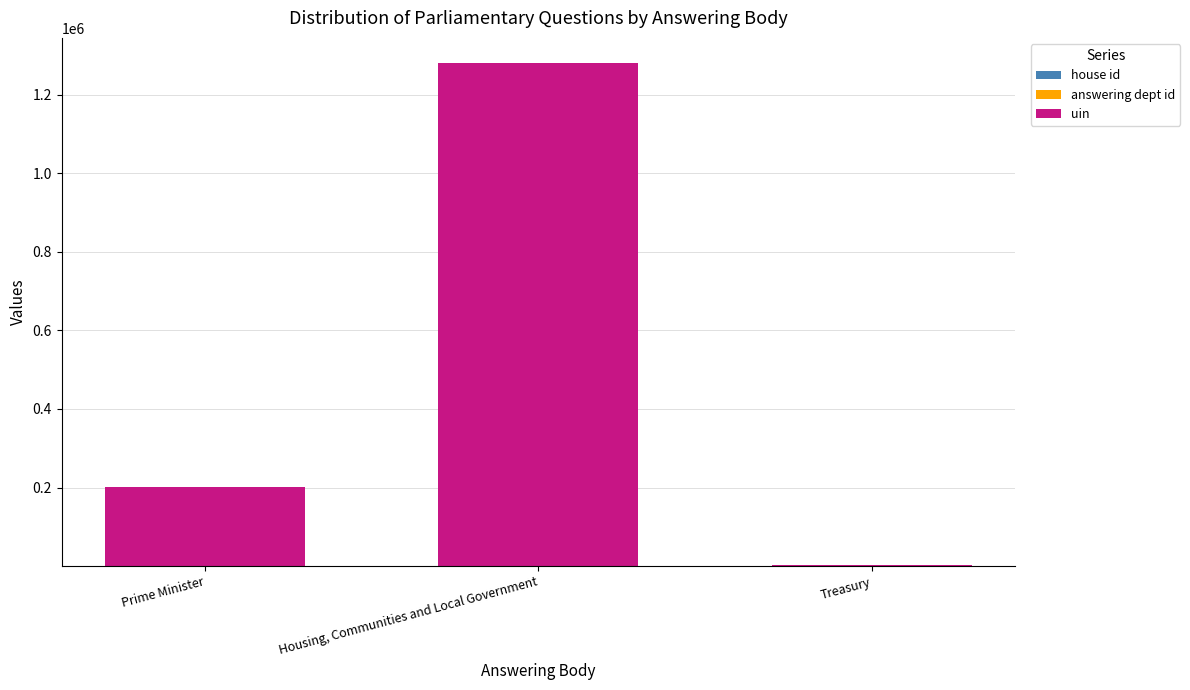

At which category is the sum across all series the highest?

Housing, Communities and Local Government